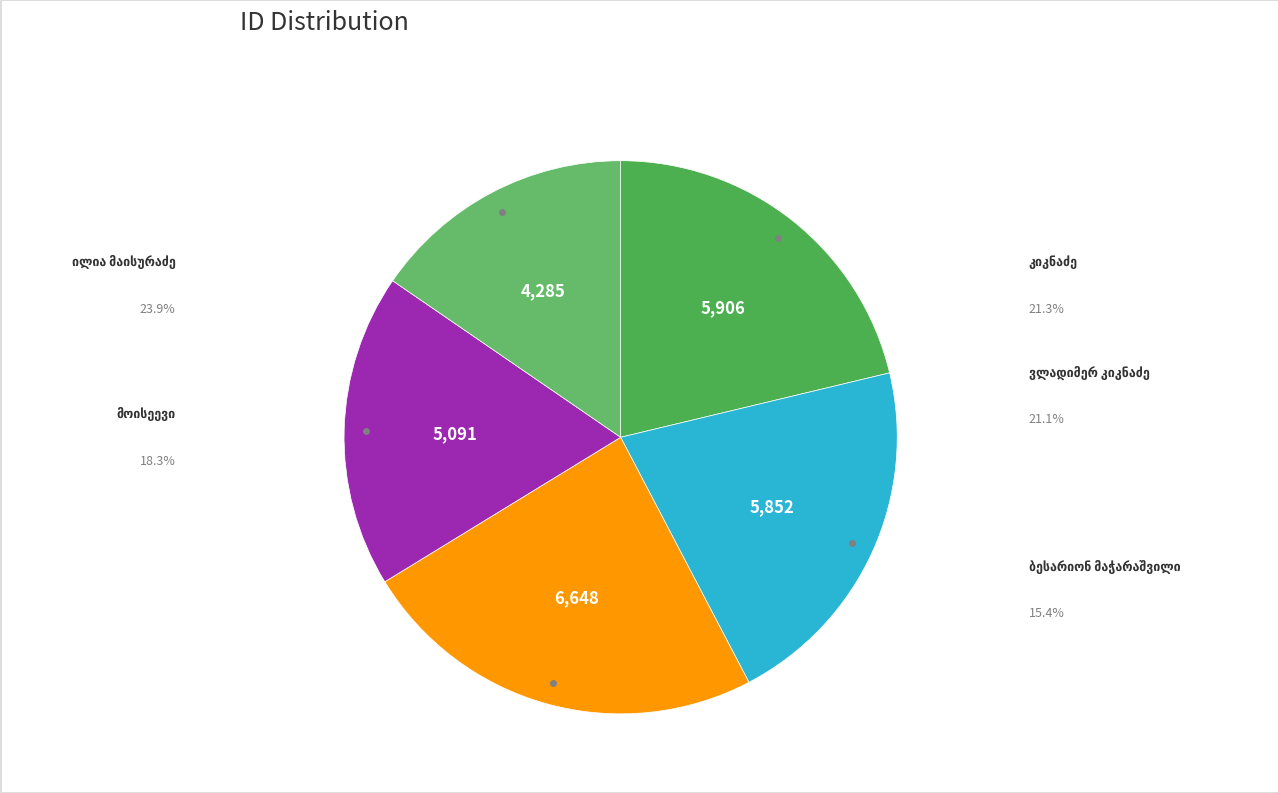

Between ვლადიმერ კიკნაძე and ილია მაისურაძე, which is larger?

ილია მაისურაძე